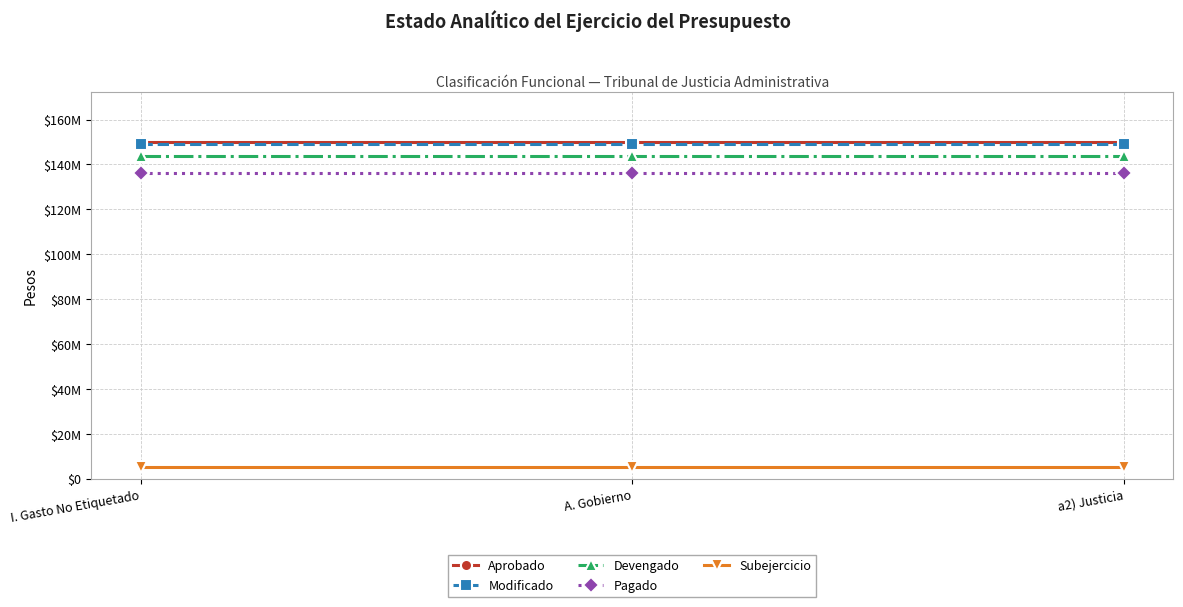

What is the label of the 1st point from the left?

I. Gasto No Etiquetado